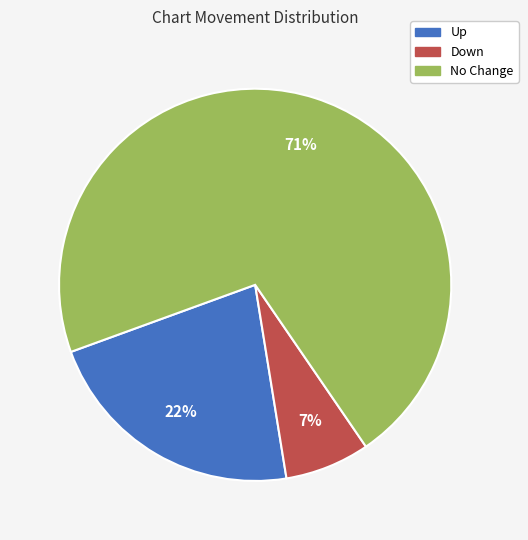

To the nearest percent, what is the difference between the largest and smallest slice percentages?

64%